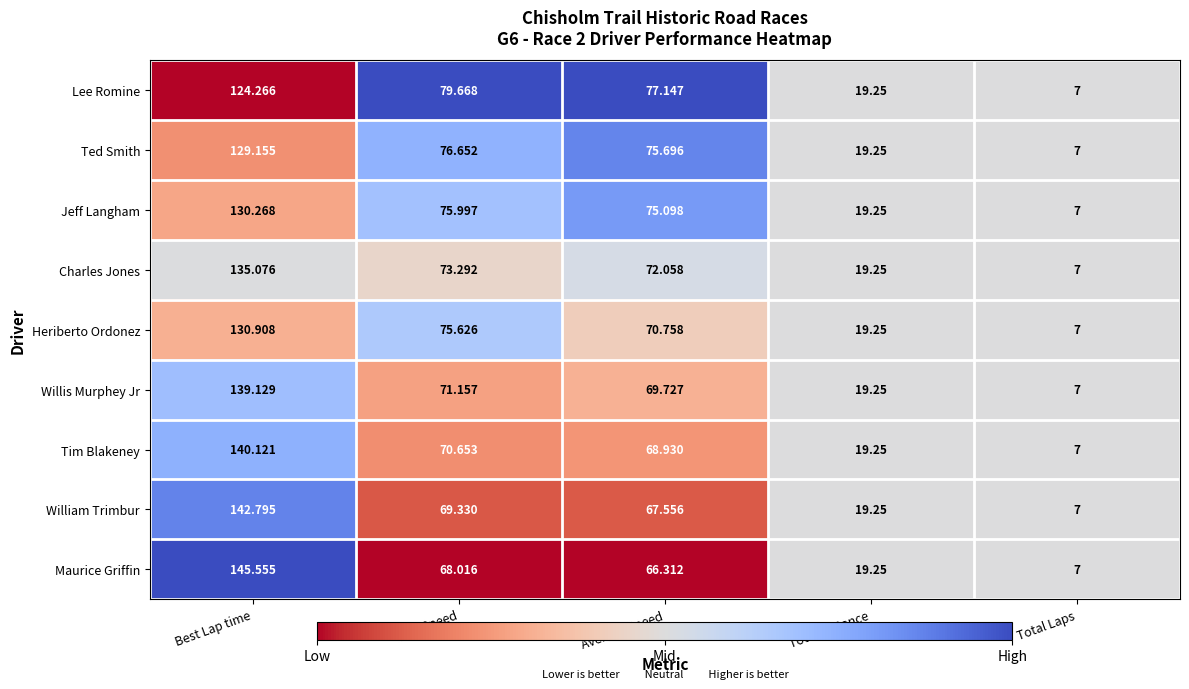

At which label is Tim Blakeney closest to 73?

Best Speed